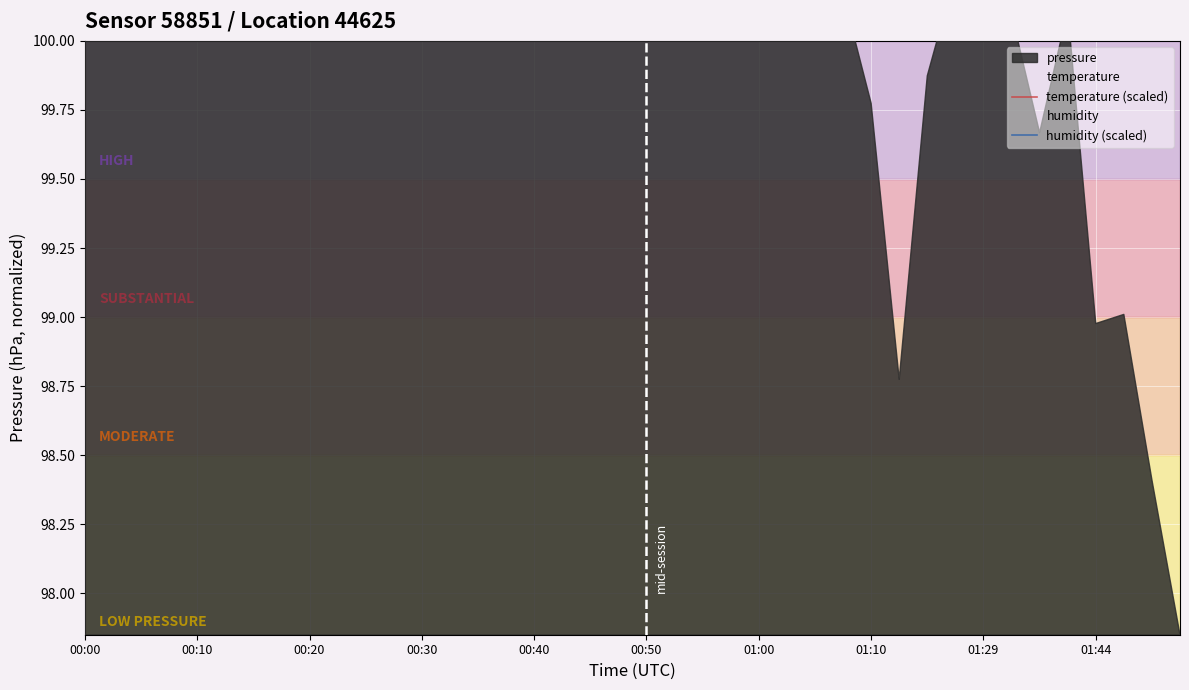

At 00:10, list the series in order from smallest to largest.

humidity (scaled), temperature (scaled)